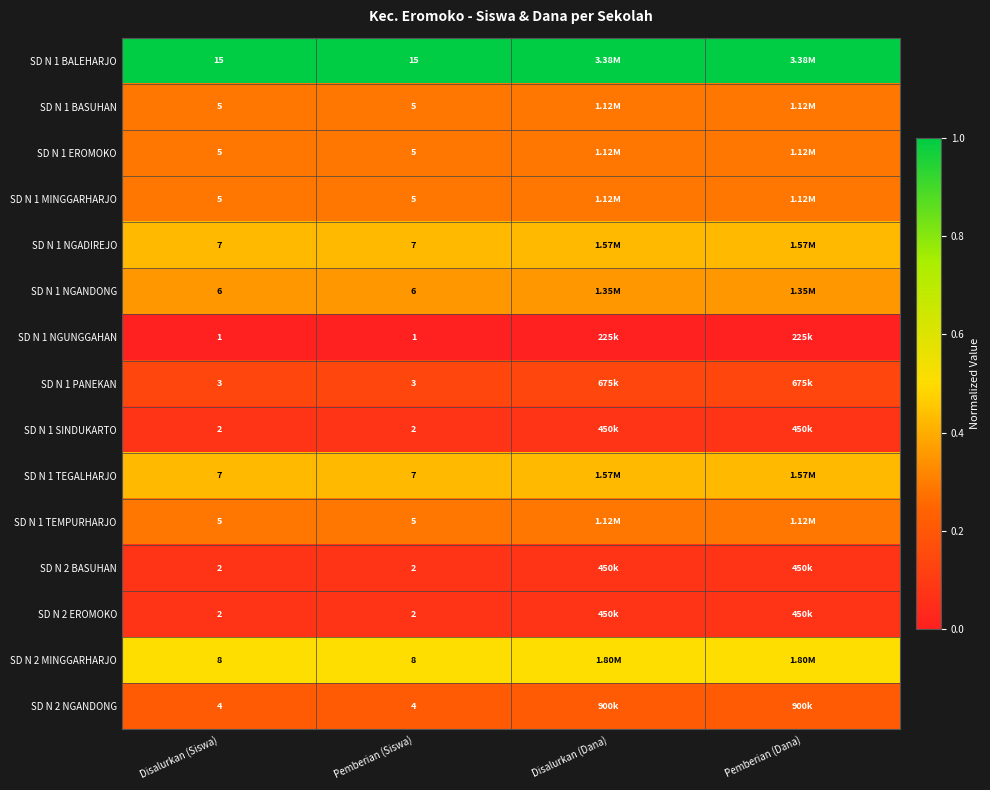

True or false: SD N 1 MINGGARHARJO has a value of 0.3 at Pemberian (Dana).

True